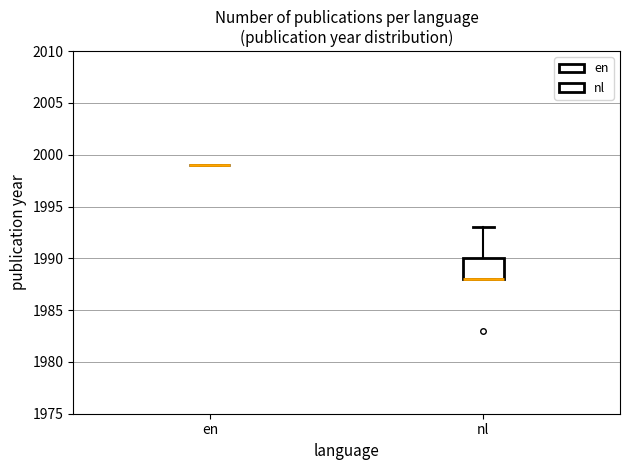

Count the values in the range 1988 to 1999.

6